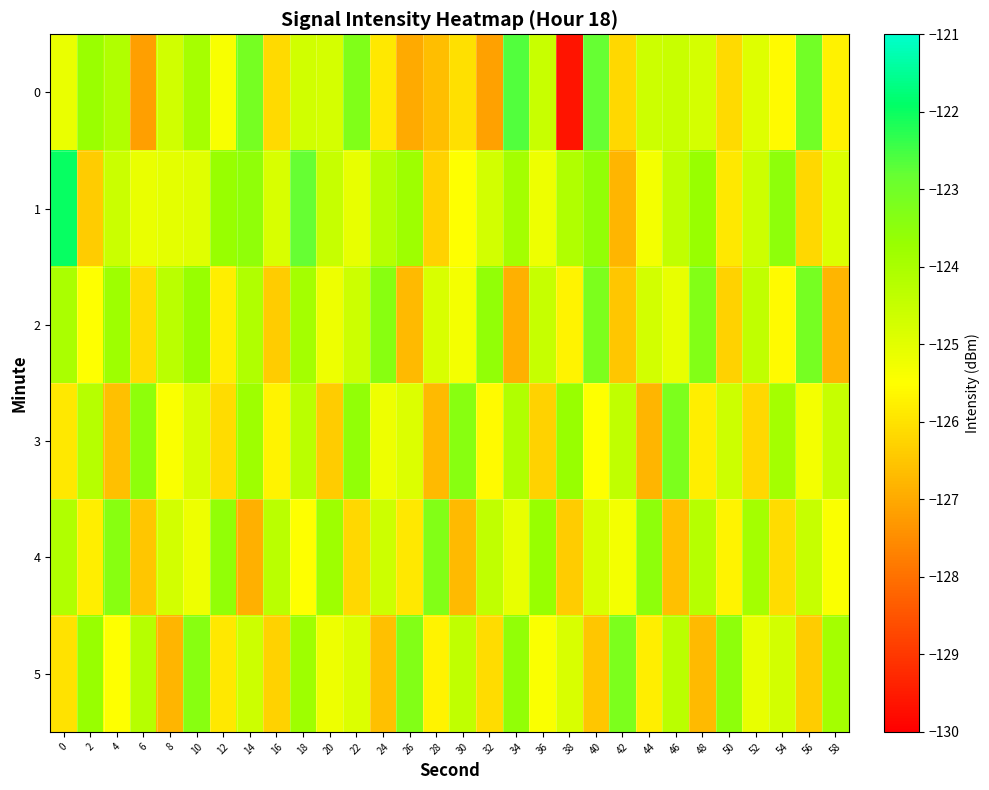

Which has a higher value, 30 or 28?

30